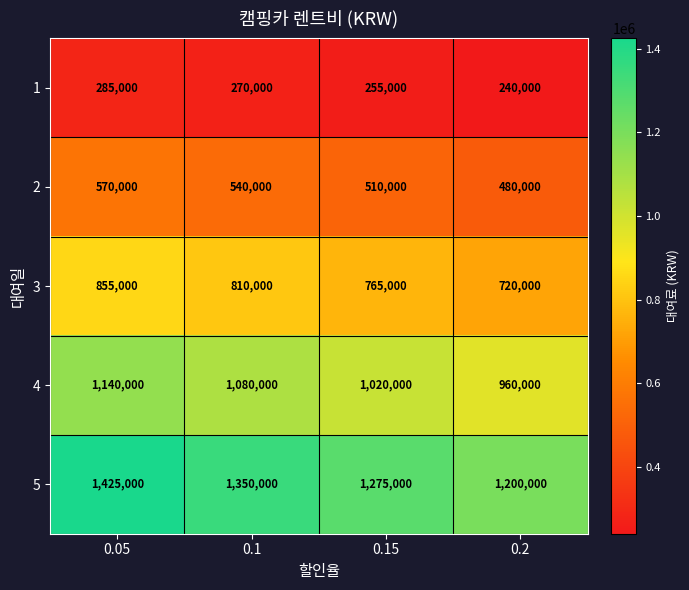

What is the average value of the 1 series?

262500